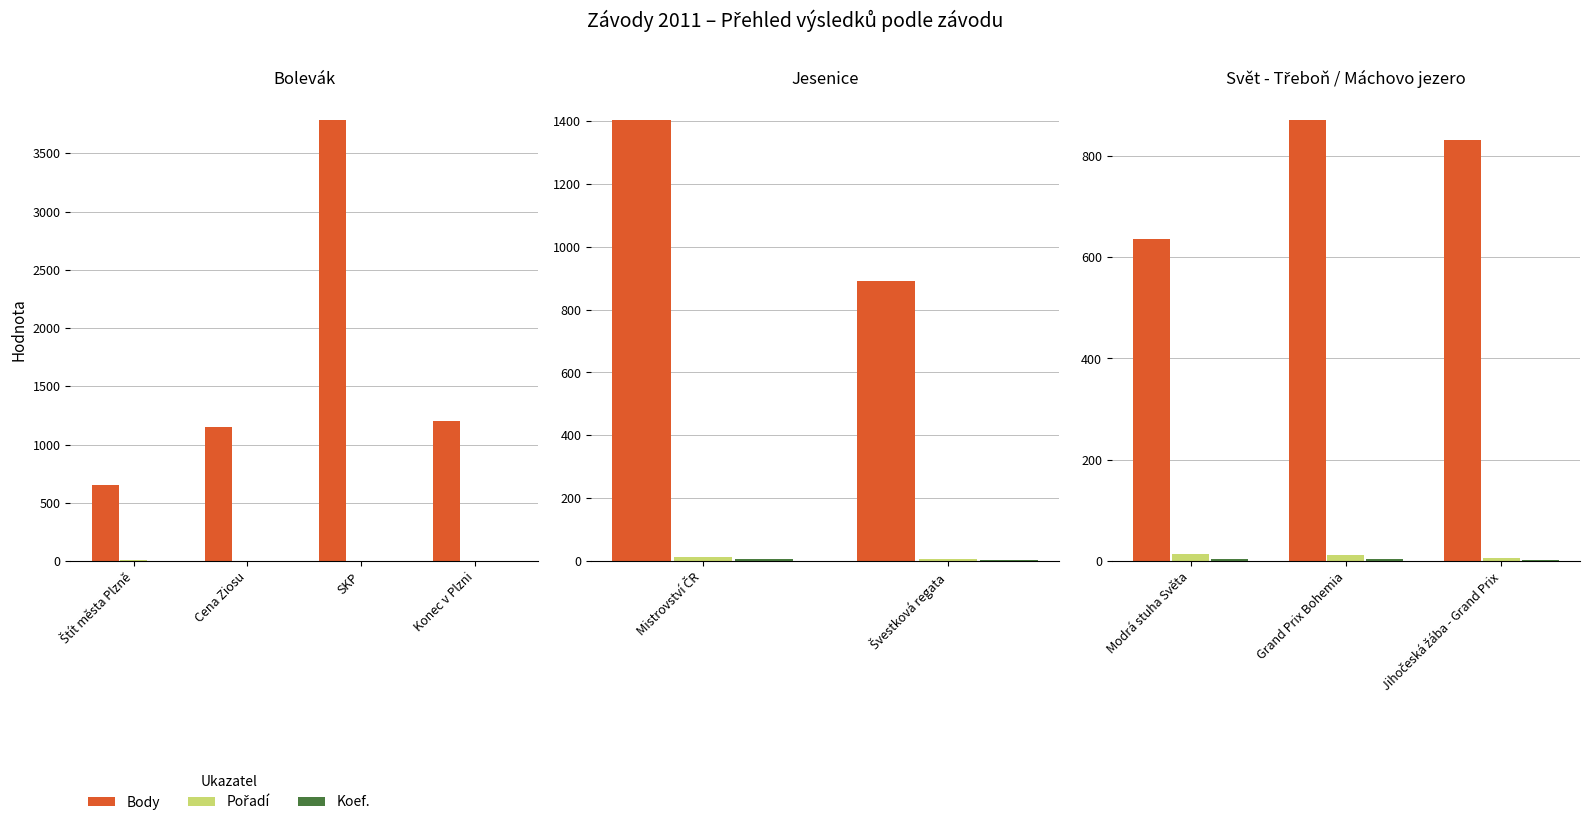

The Pořadí series shows 9 at Modrá stuha Světa. True or false?

False